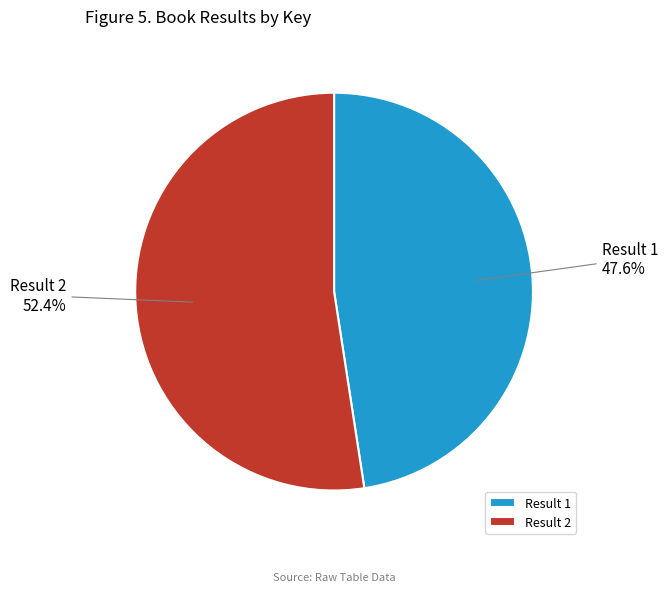

Count the number of slices in the pie.

2